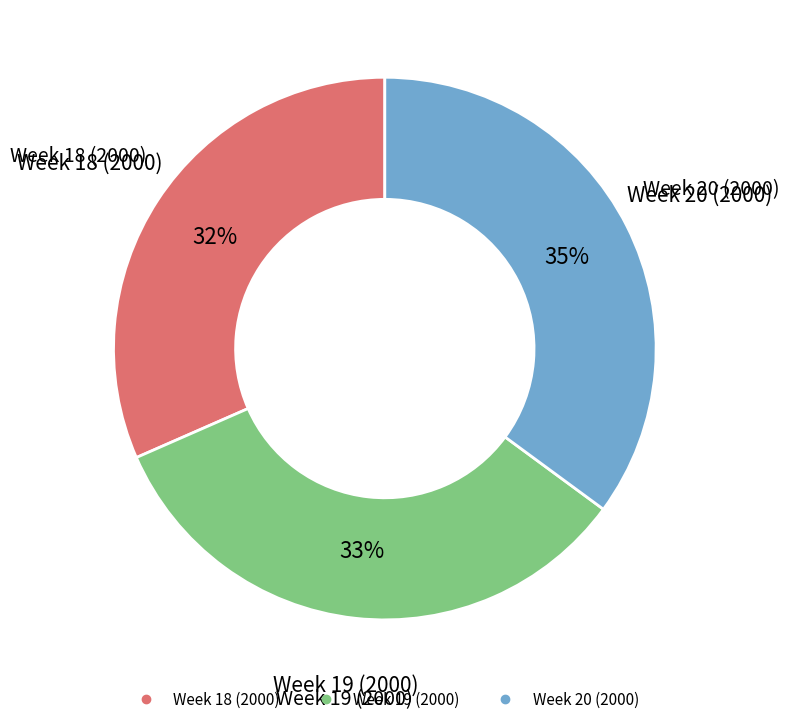

How many slices are in this pie chart?

3